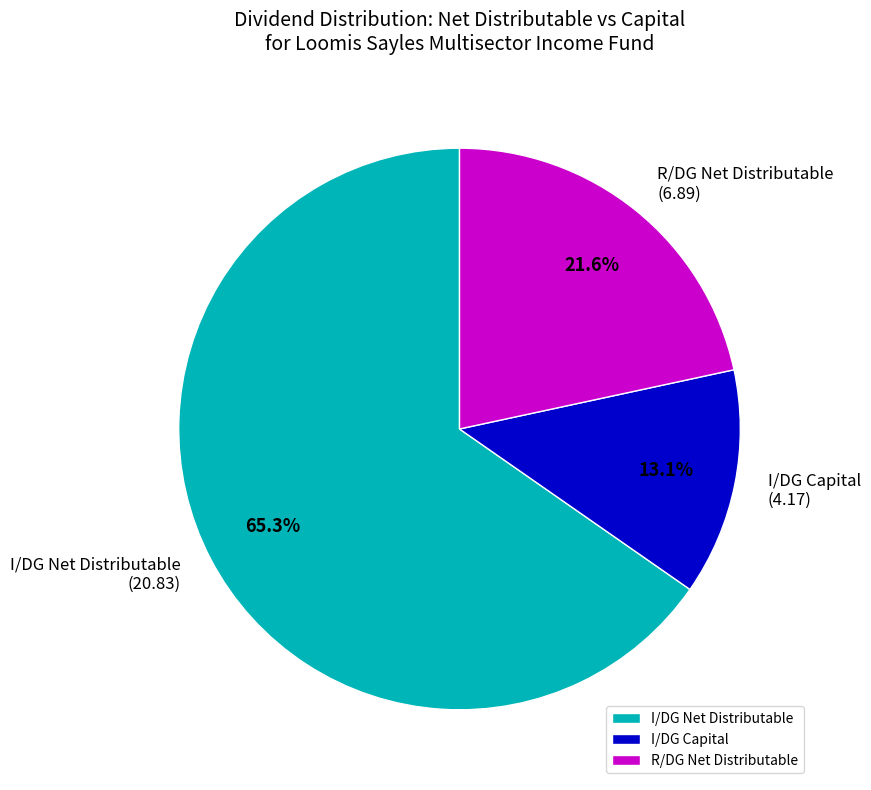

Do I/DG Capital and R/DG Net Distributable together represent more than half of the pie?

No